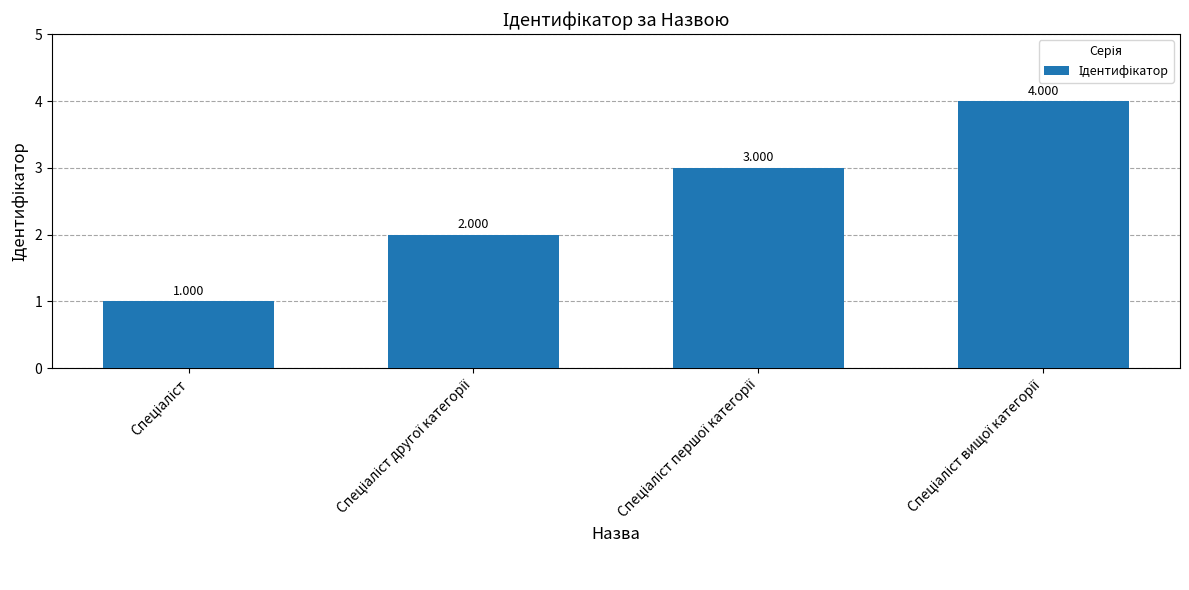

The value at Спеціаліст другої категорії is 4. True or false?

False